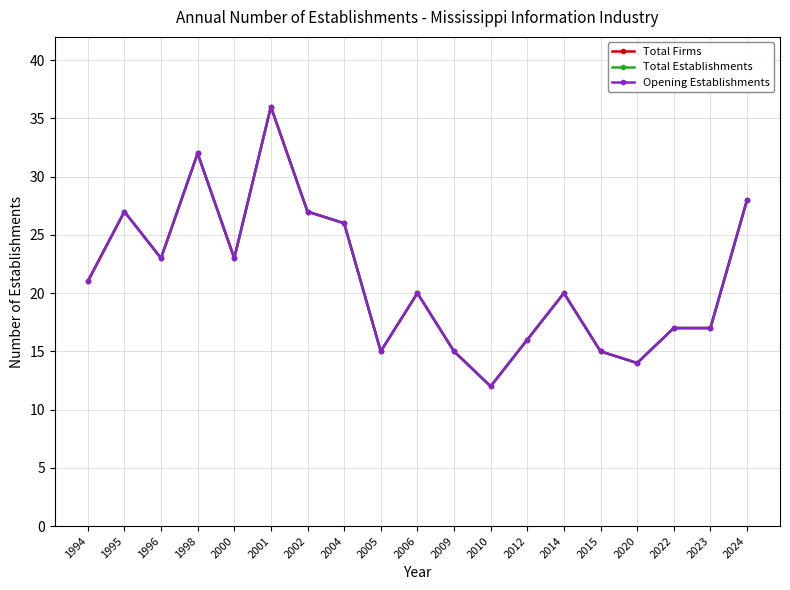

Is this an area chart (filled region under the line)?

No